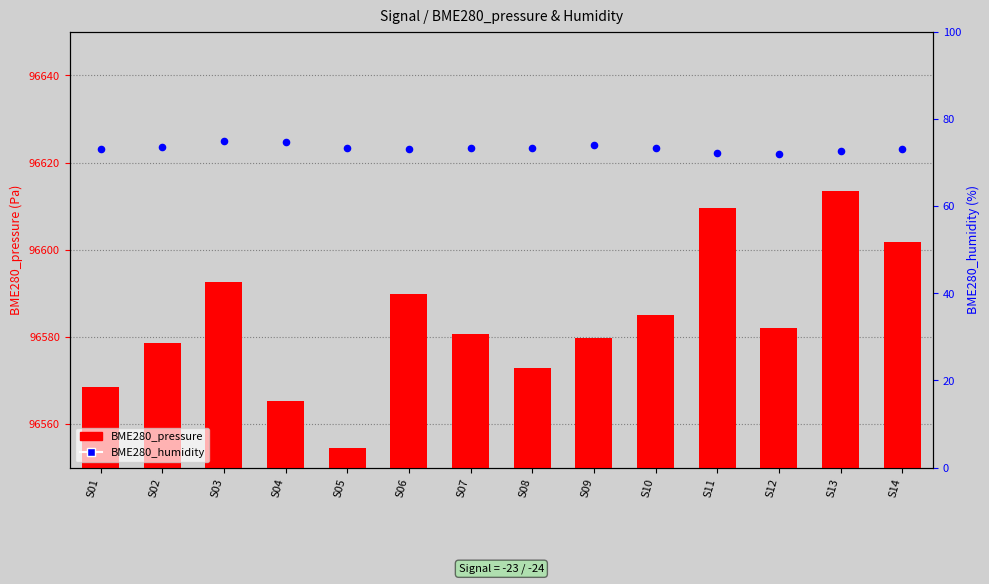

At how many categories does at least one series exceed 74904?

14